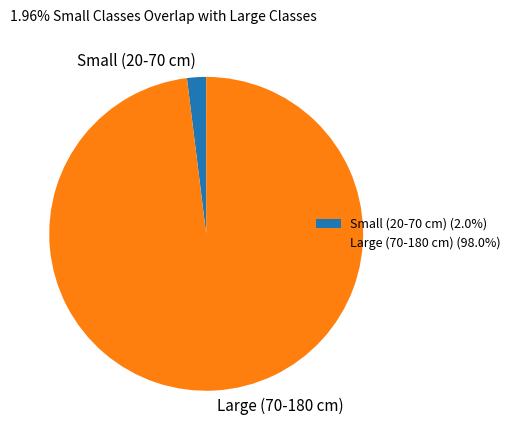

Is there any slice that represents more than half of the pie?

Yes